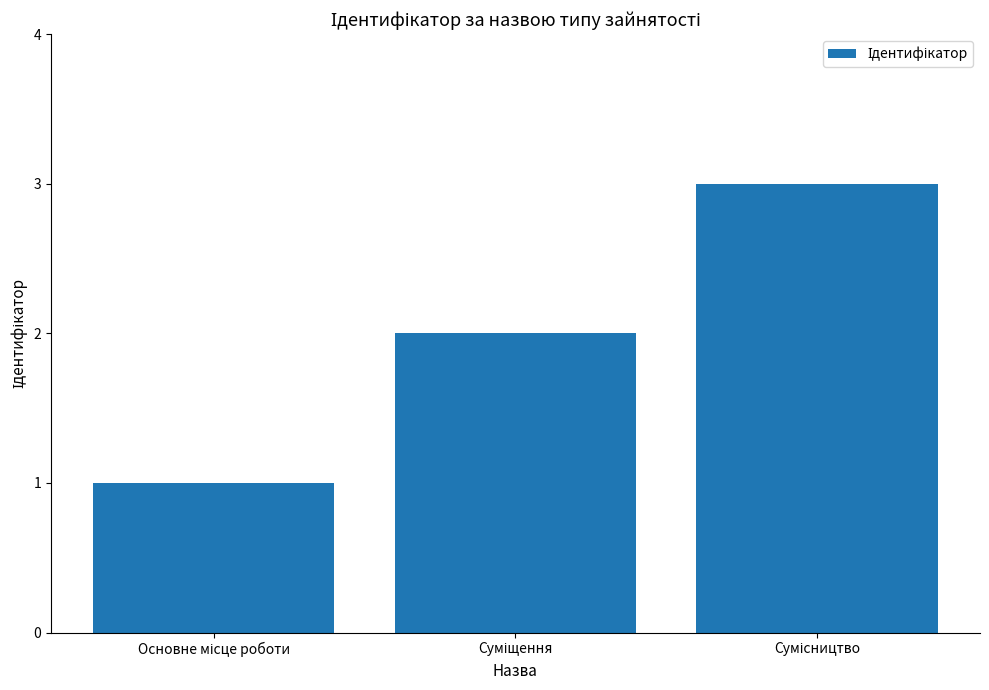

What is the greatest value displayed?

3